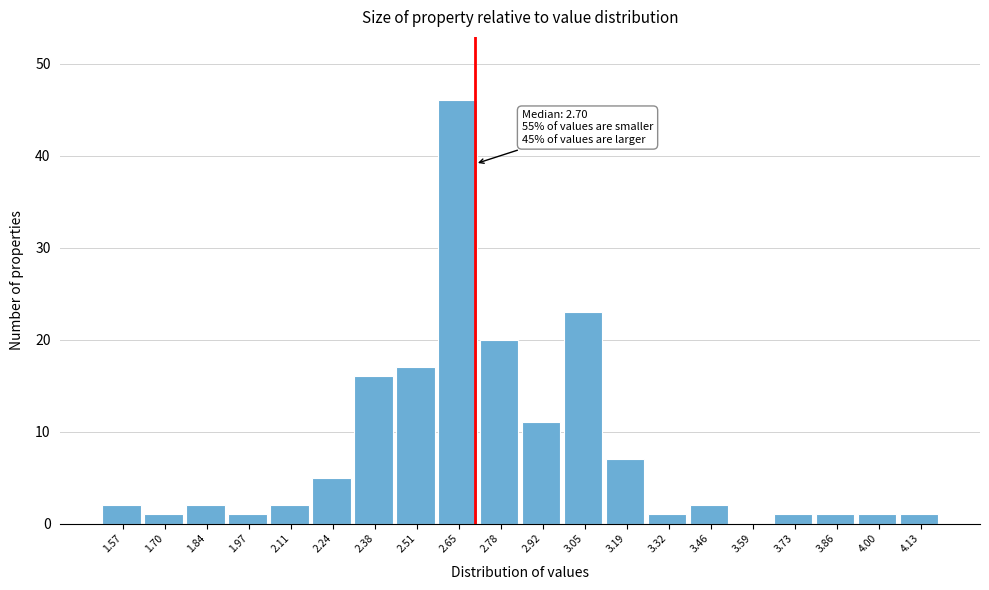

Over which range of the x-axis is the bar tallest?

2.580 to 2.715